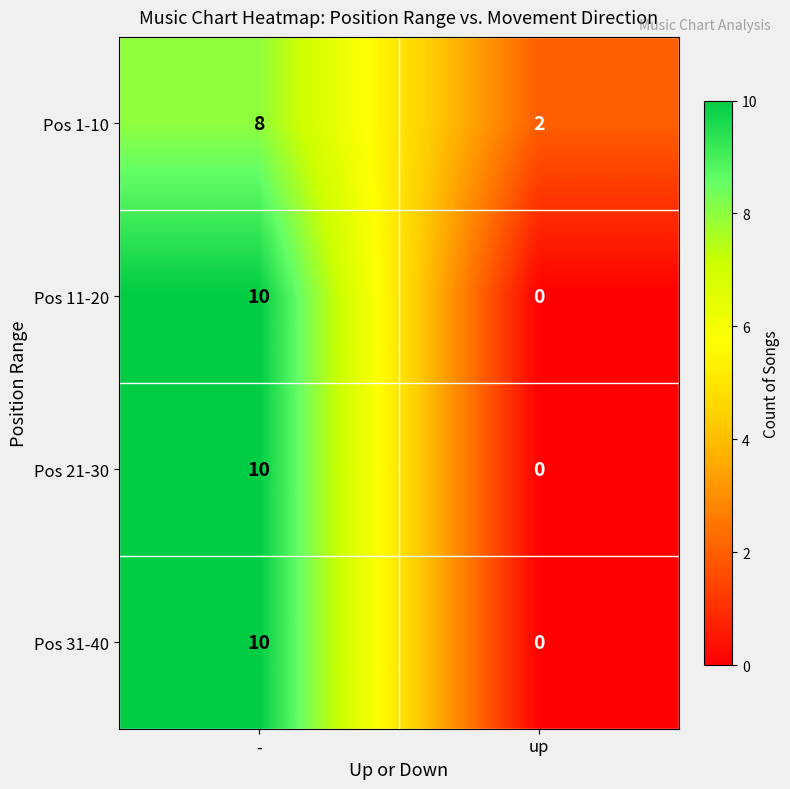

What is the sum of the Pos 1-10 values at - and up?

10